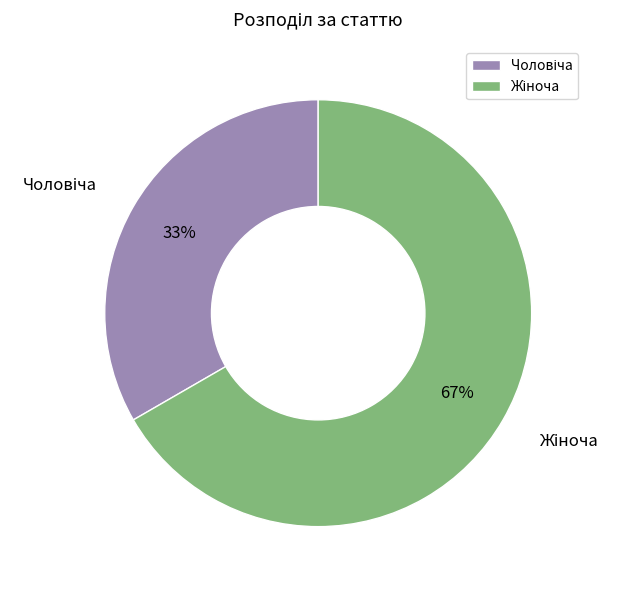

How many slices are in this pie chart?

2